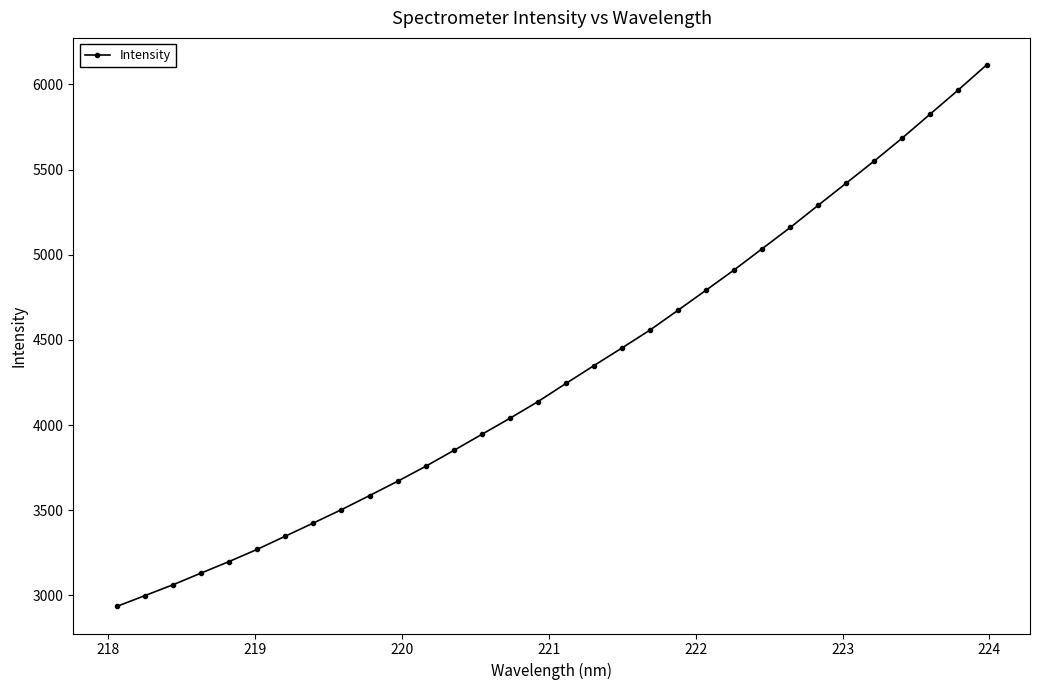

True or false: there are more than 0 points higher than both neighbors.

False